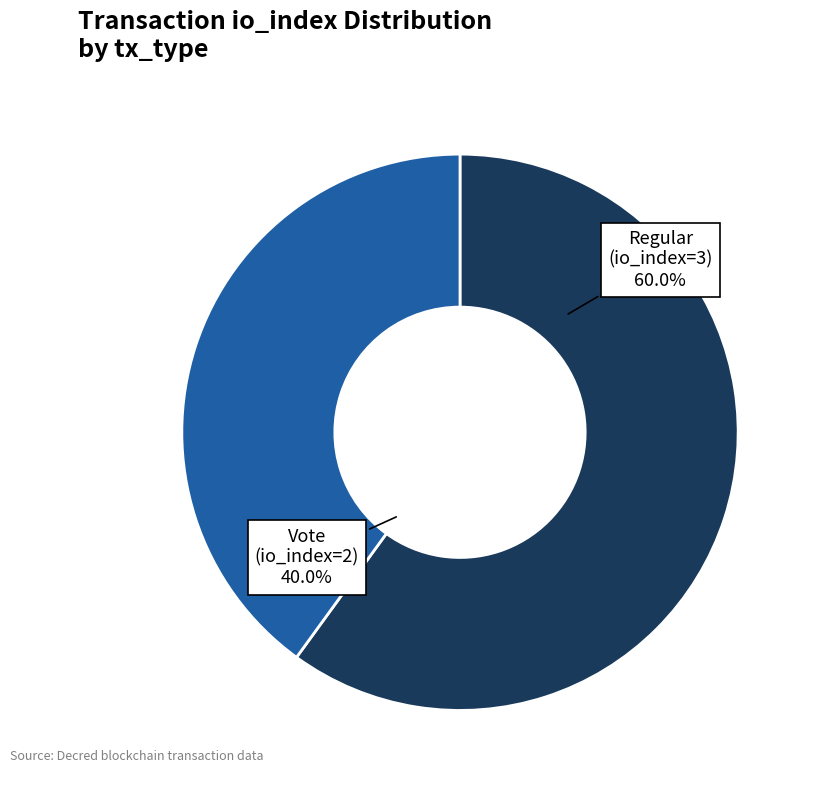

What percentage do Regular (io_index=3) and Vote (io_index=2) together represent?

100.0%